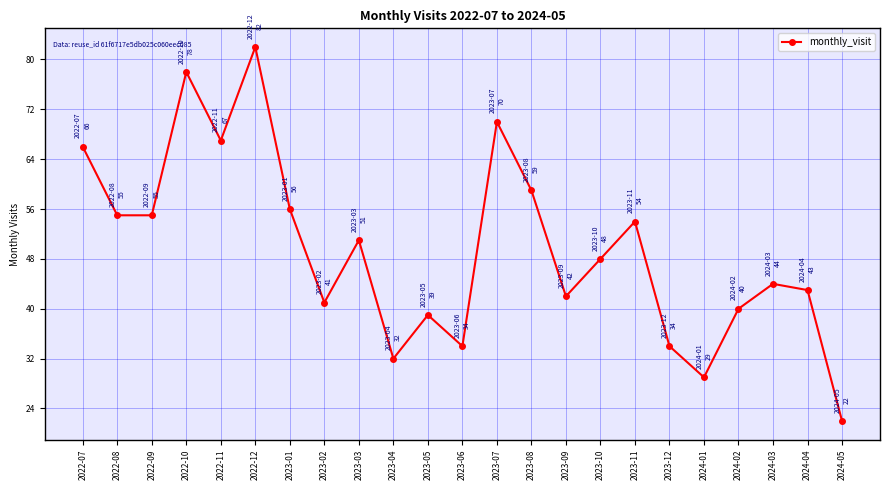

At which label does the data first exceed 48?

2022-07